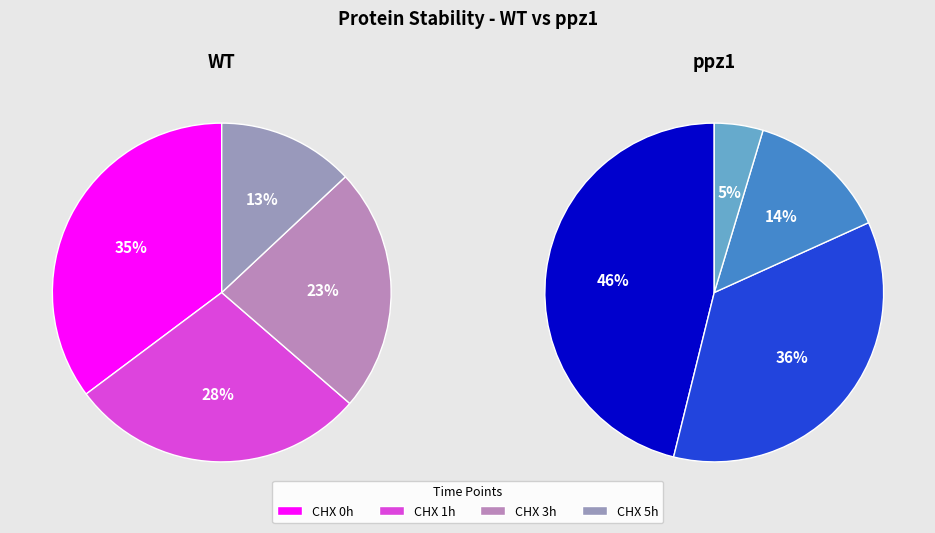

To the nearest percent, what portion does CHX 3h represent?

23%